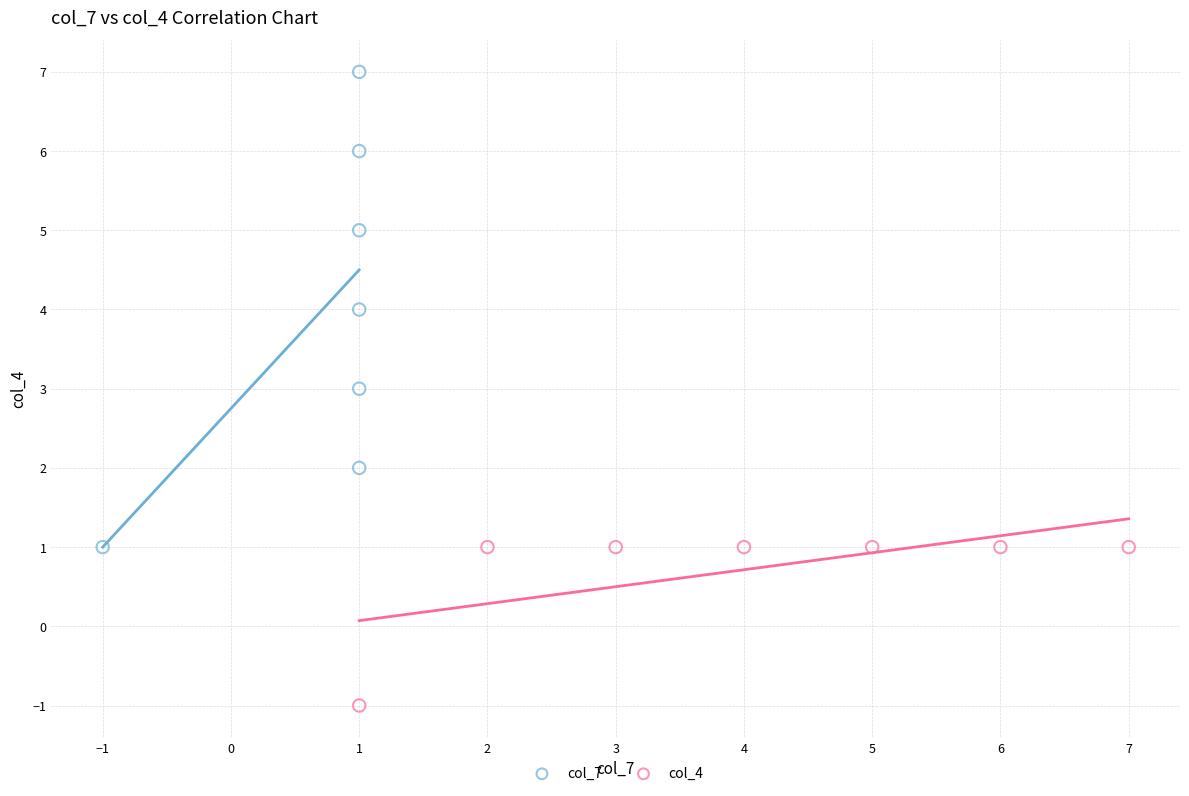

Which series contains the lowest Y value?

col_4